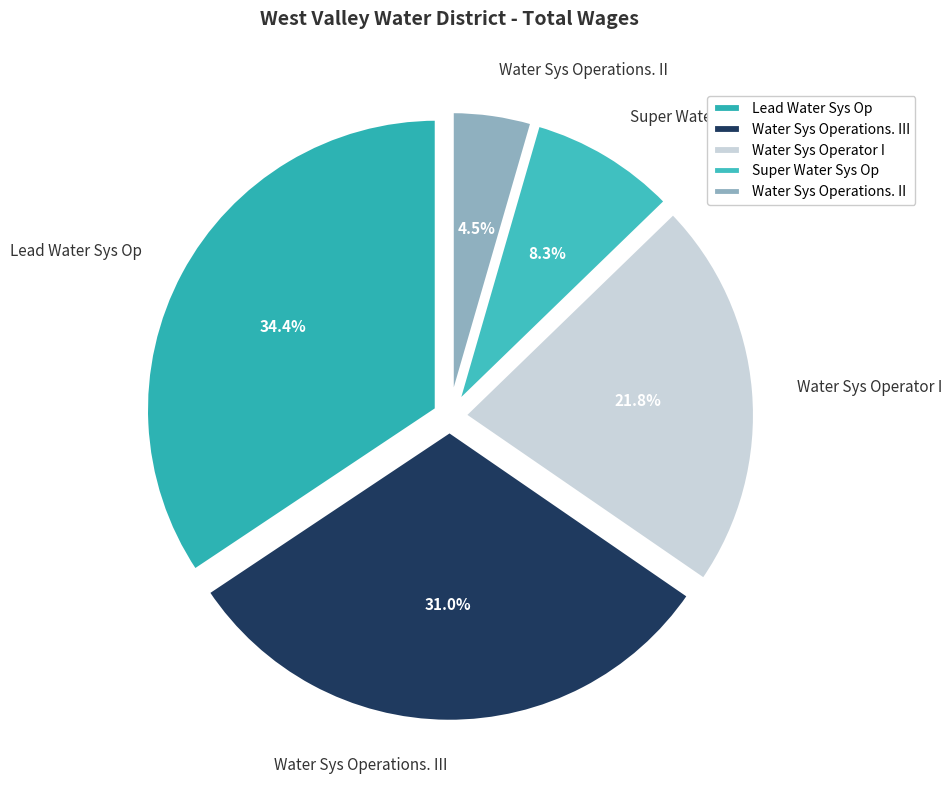

What is the smallest slice in the pie chart?

Water Sys Operations. II